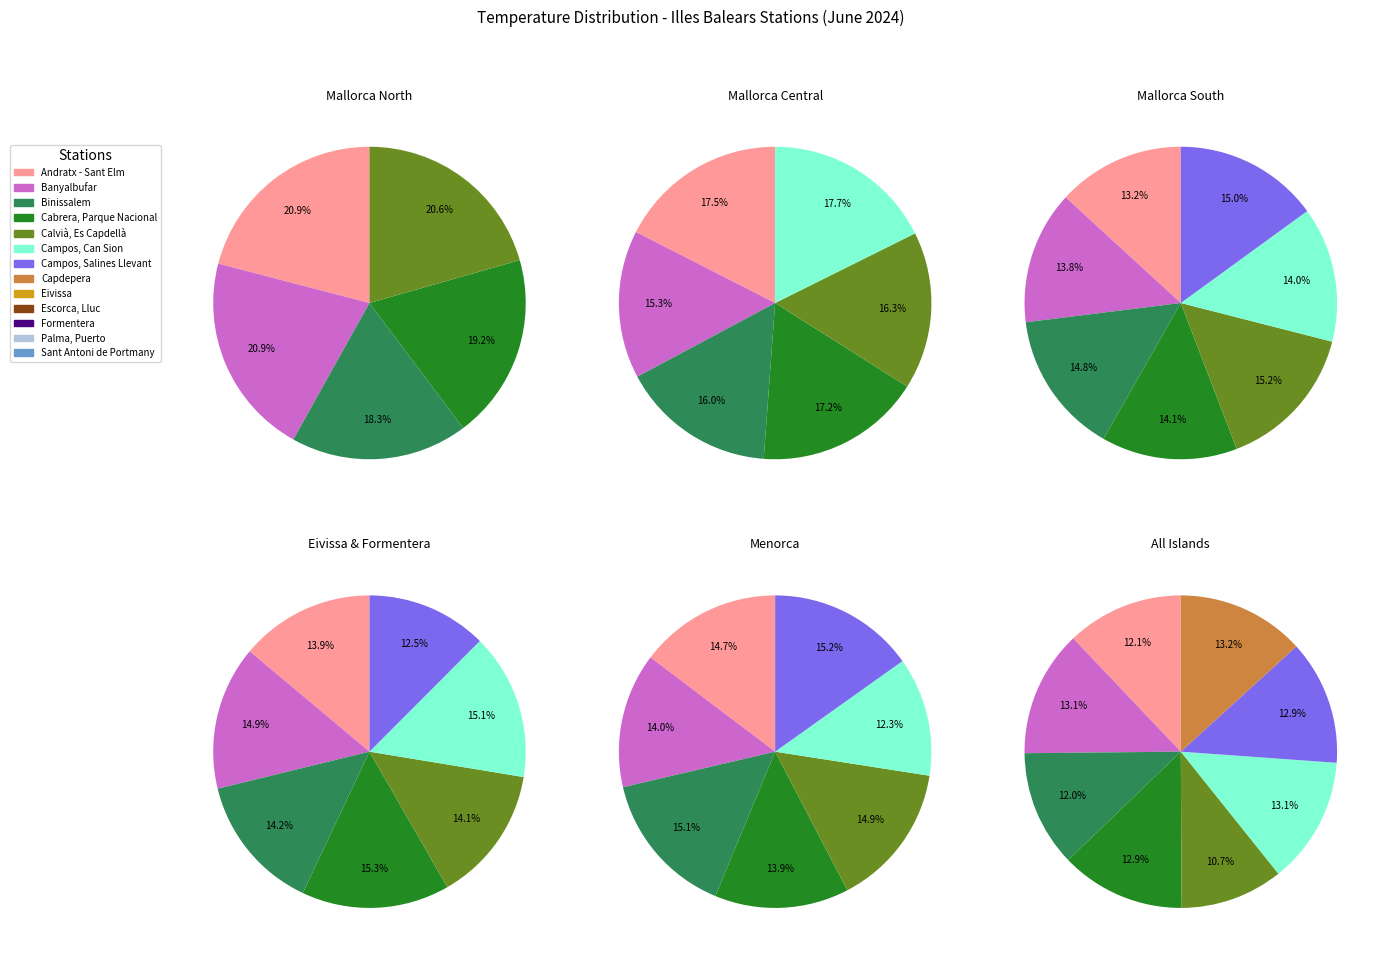

Does Campos, Can Sion represent more than half of the total?

No